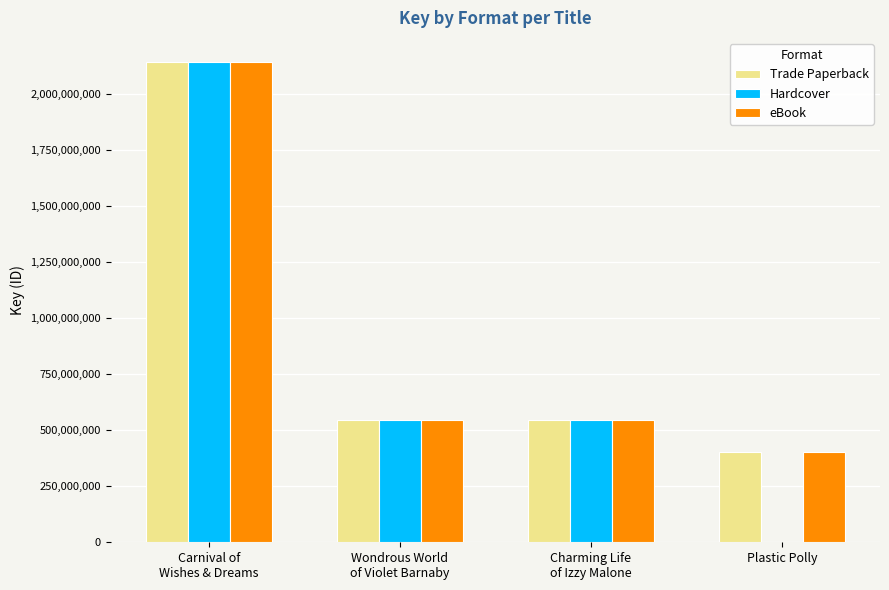

What is the maximum value shown in the chart?

2142447088